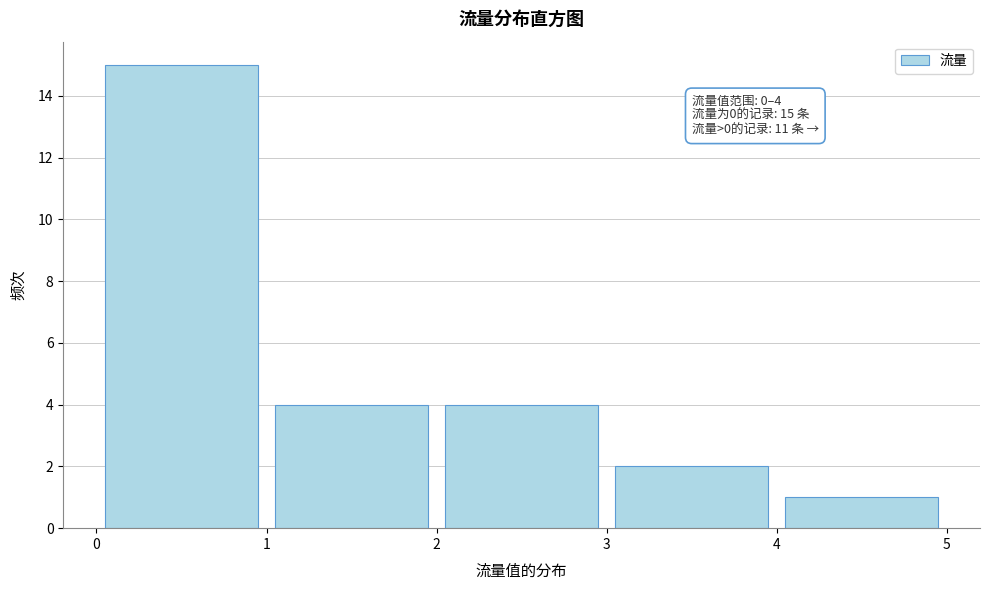

Which range on the x-axis has the tallest bar?

0 to 1